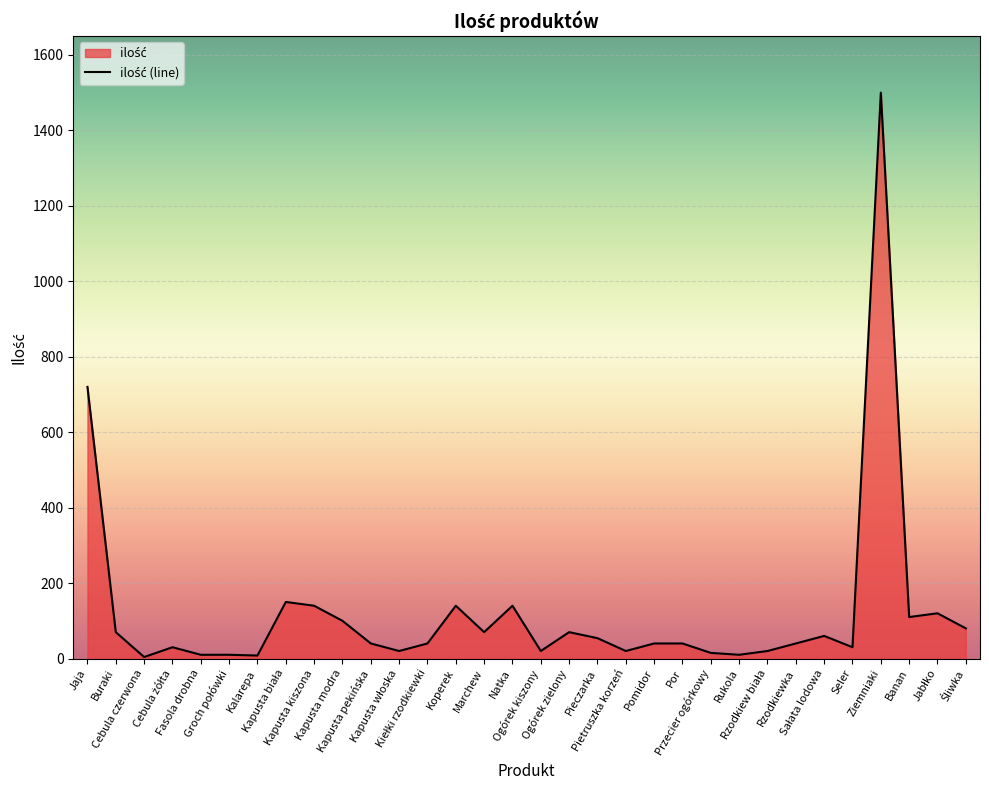

What is the label of the 29th point from the left?

Ziemniaki